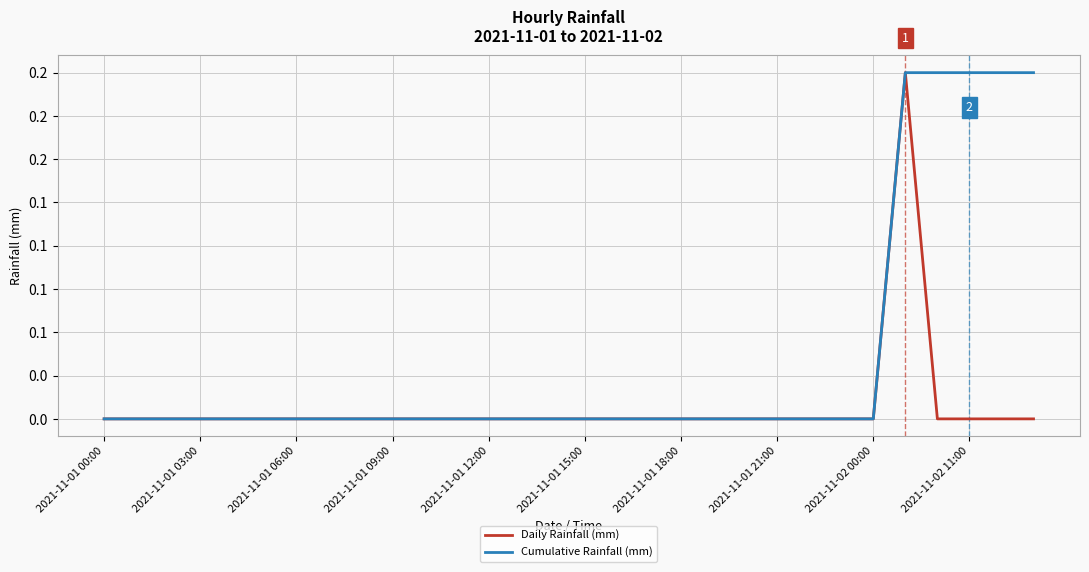

True or false: Cumulative Rainfall (mm) and Daily Rainfall (mm) intersect in this chart.

False